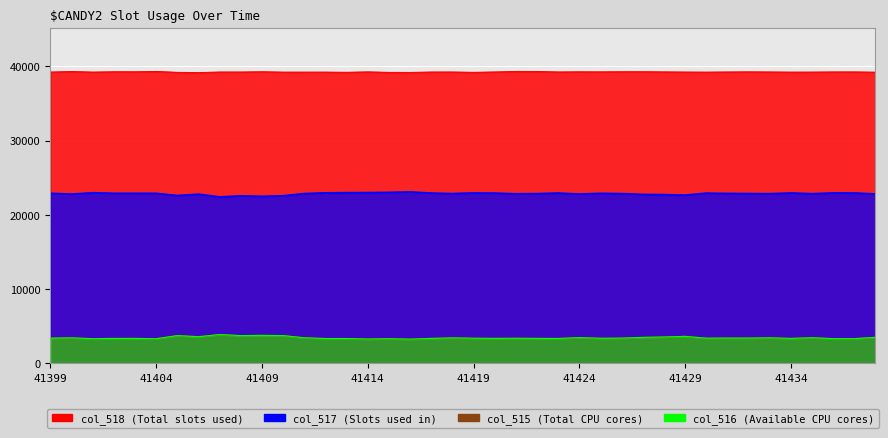

At which category does col_515 reach its first local peak?

41400